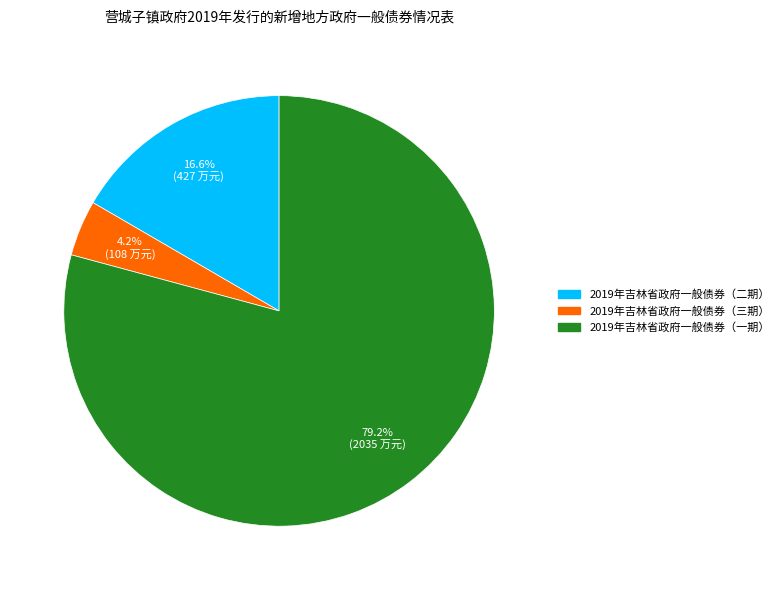

Count the number of slices in the pie.

3